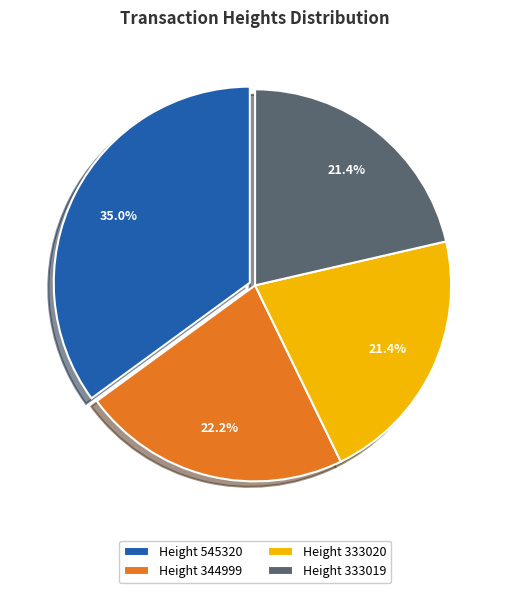

Does any single category account for the majority?

No